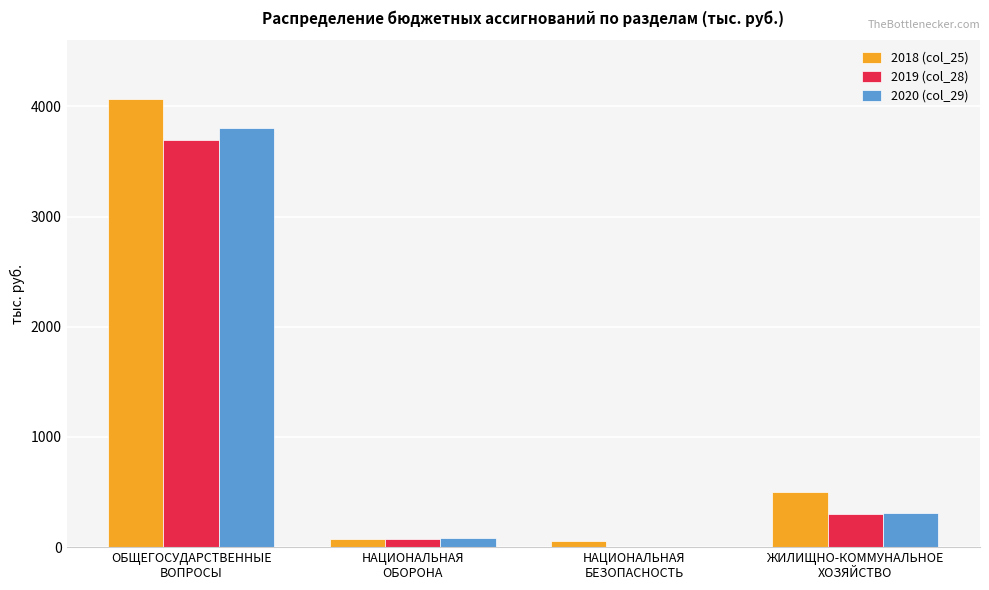

What is the sum of all 2020 (col_29) values?

4194.5